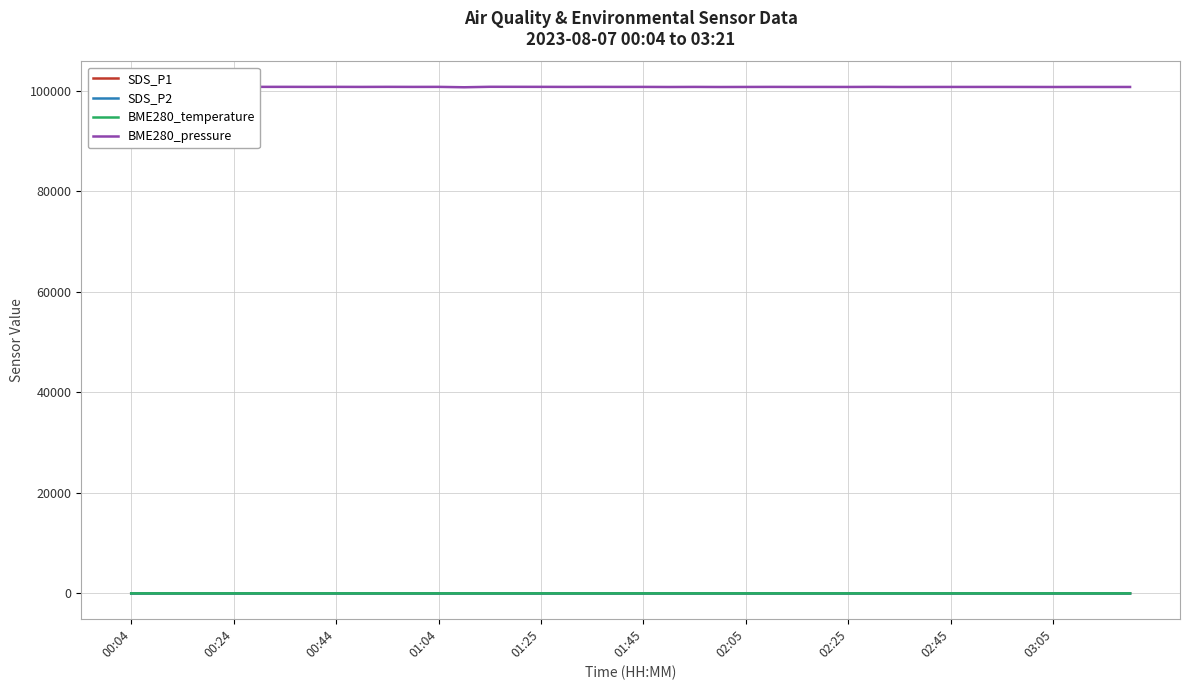

The value of SDS_P2 at 22 is 3.3. True or false?

True